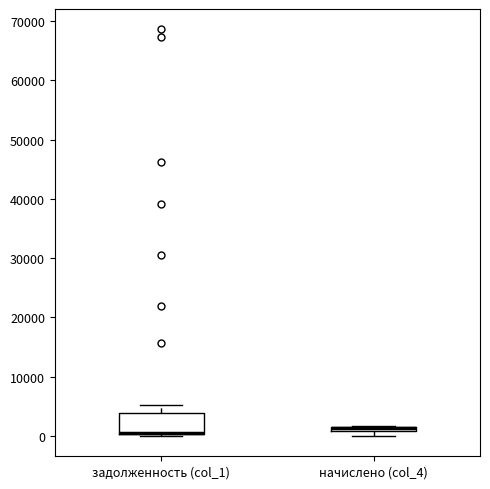

Which box is the tallest, from its lower edge to its upper edge?

задолженность (col_1)